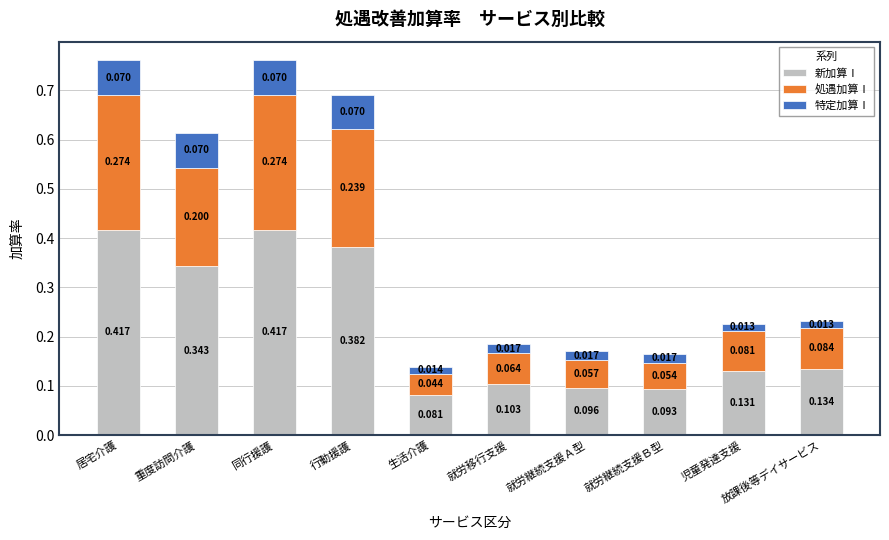

Which category has the lowest value in the 新加算Ⅰ series?

生活介護